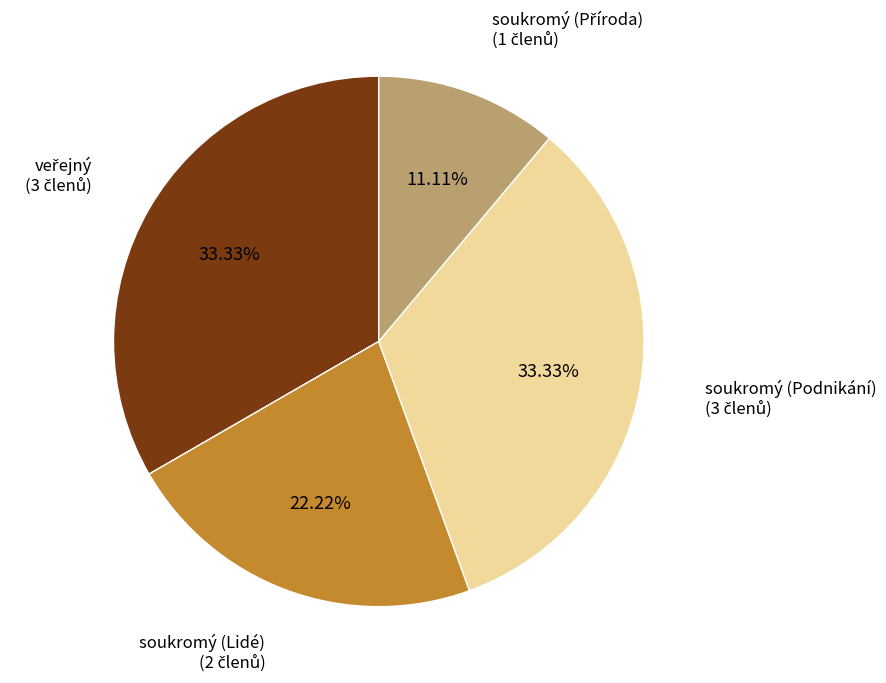

How many slices are in this pie chart?

4